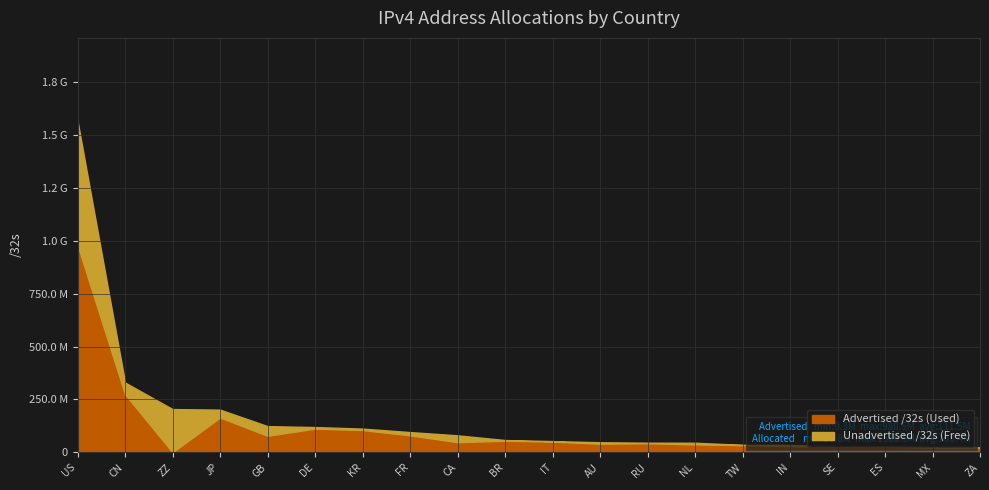

Is it true that Advertised /32s equals 19884032 at ZA?

True